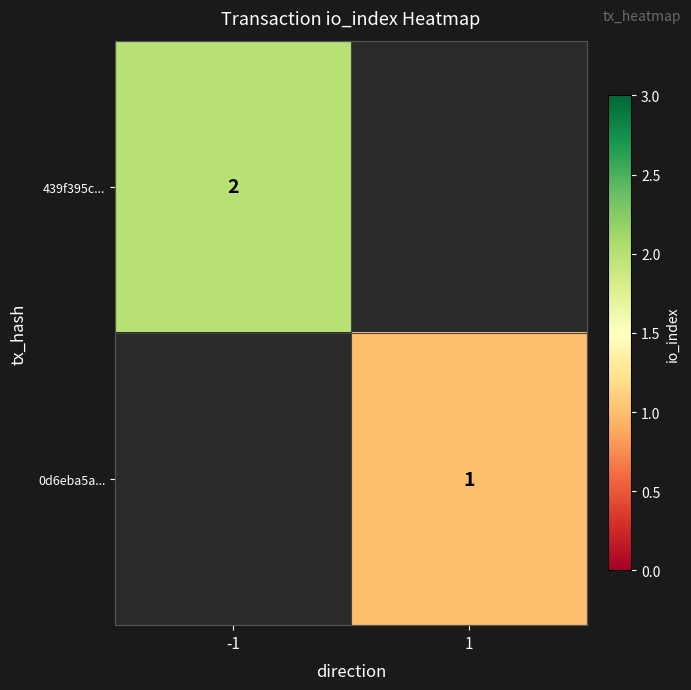

Is it true that 439f395c... equals 2 at -1?

True